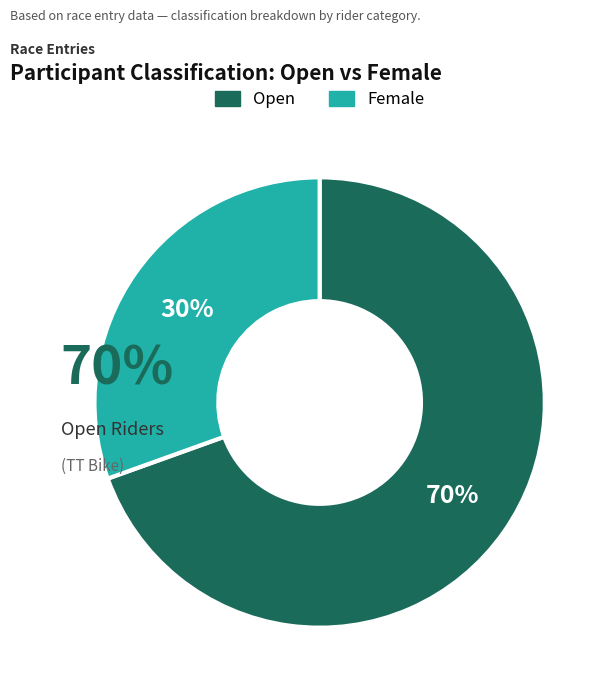

The Female slice represents 30% of the pie. True or false?

True